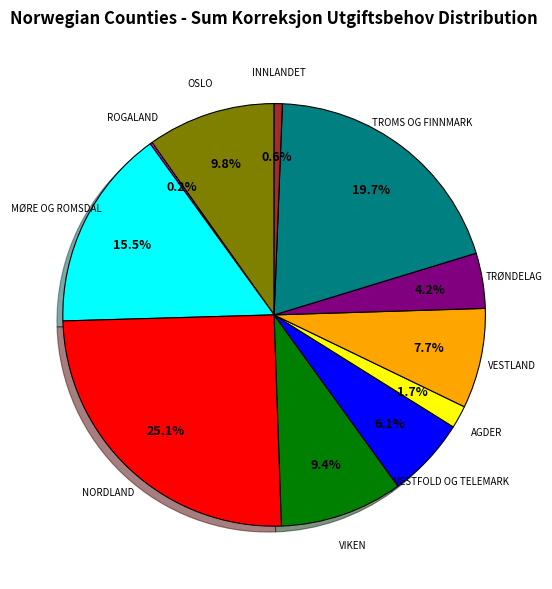

Is there a majority slice in this chart?

No